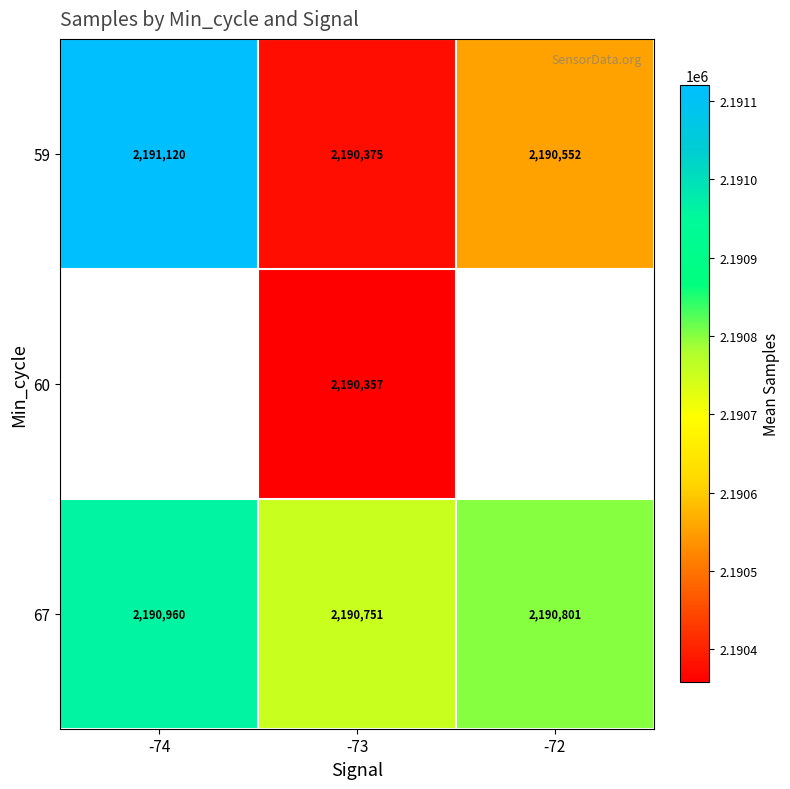

At how many categories does at least one series exceed 2190557?

3